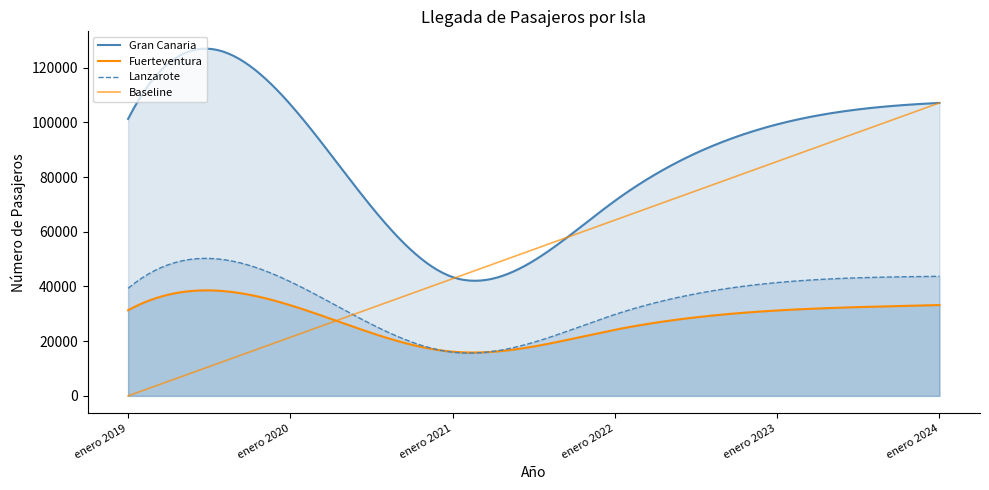

What is the value of the Fuerteventura point at the 1st from the left?

31306